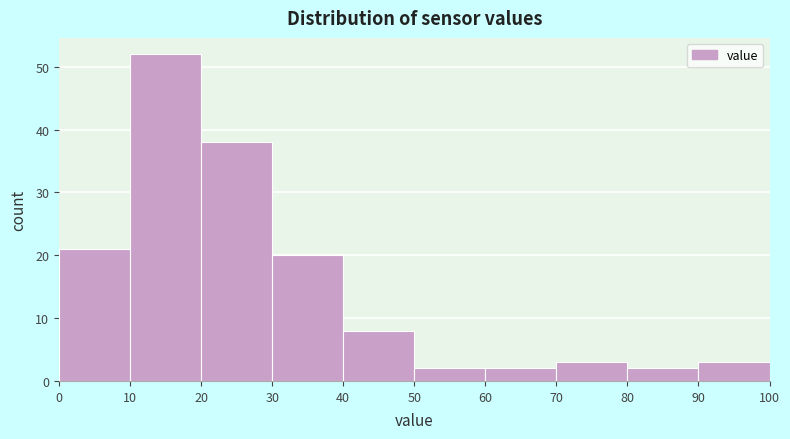

Over which range of the x-axis is the bar tallest?

10 to 20